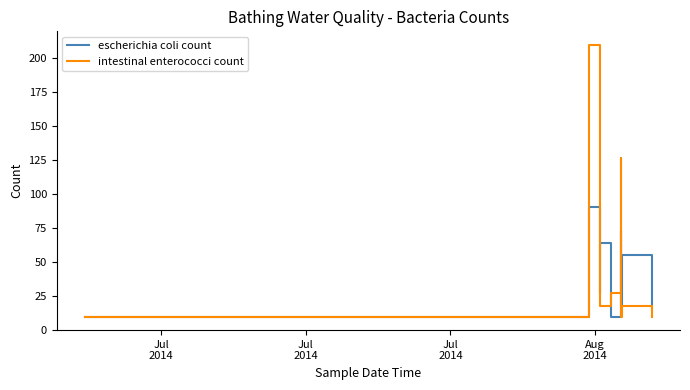

List the series in order of their peak value, lowest first.

escherichia coli count, intestinal enterococci count